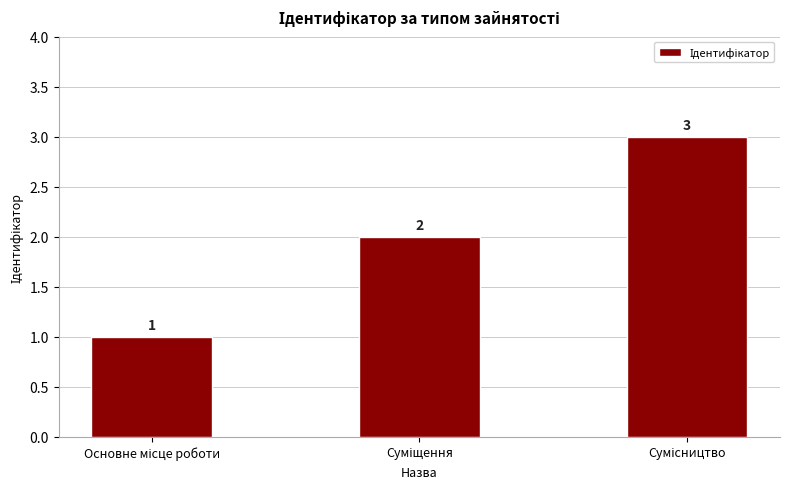

What is the greatest value displayed?

3